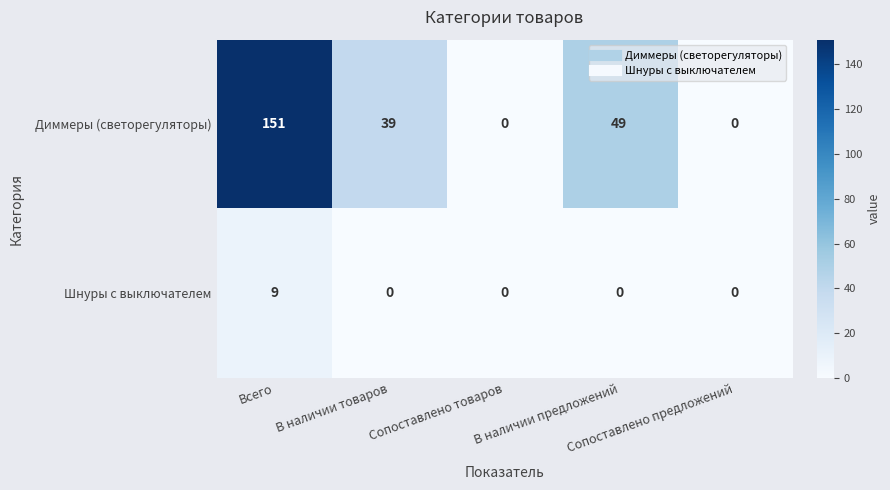

How many Шнуры с выключателем values are between 0 and 1?

4